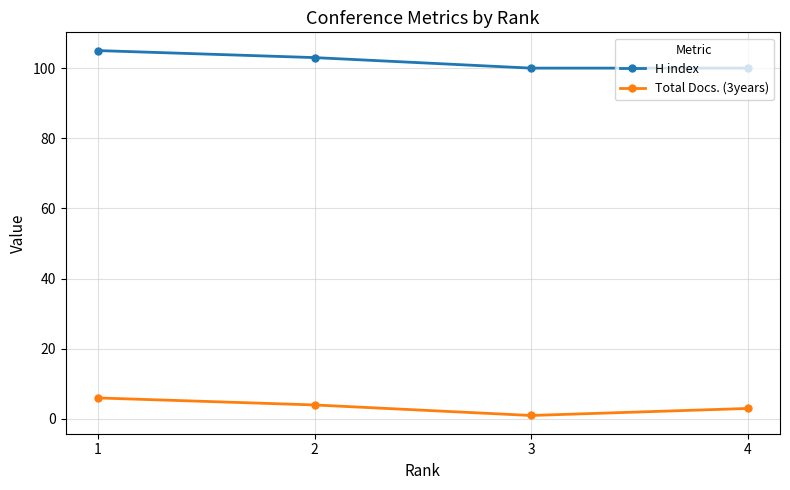

List the series in order of their overall mean, highest first.

H index, Total Docs. (3years)